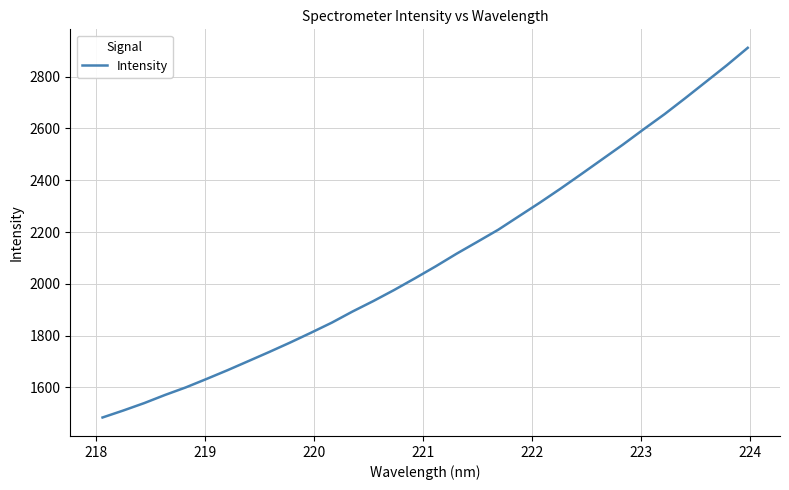

How many lines are shown in the chart?

1